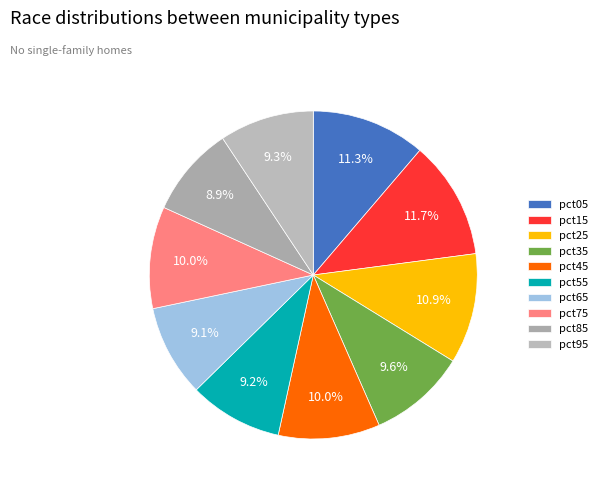

Is pct65 the majority of the pie?

No